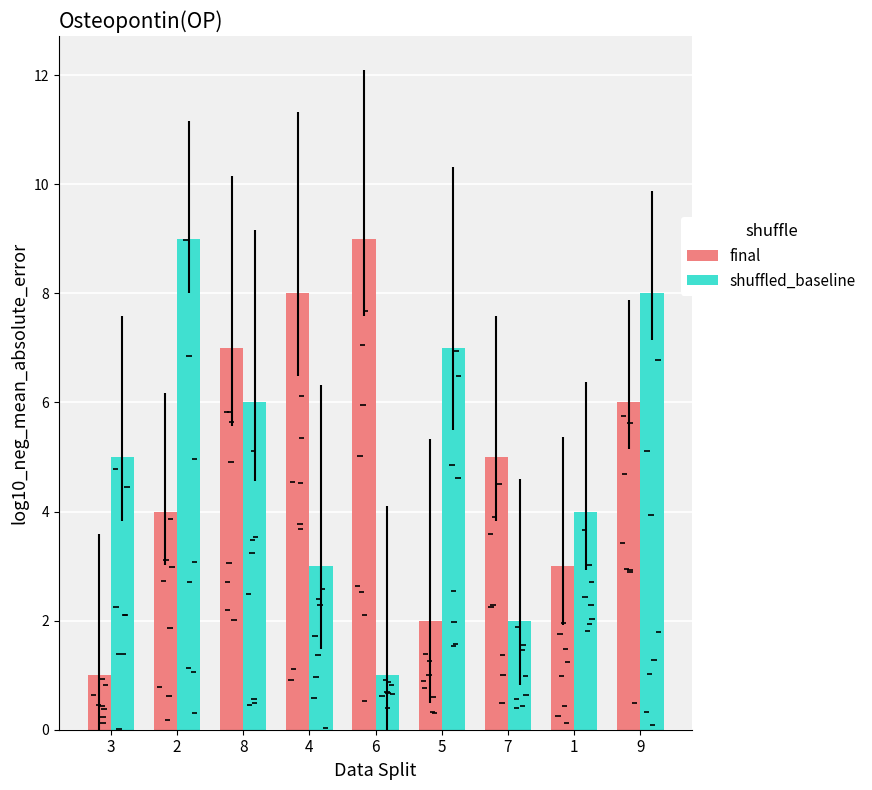

At how many categories does at least one series exceed 5?

6